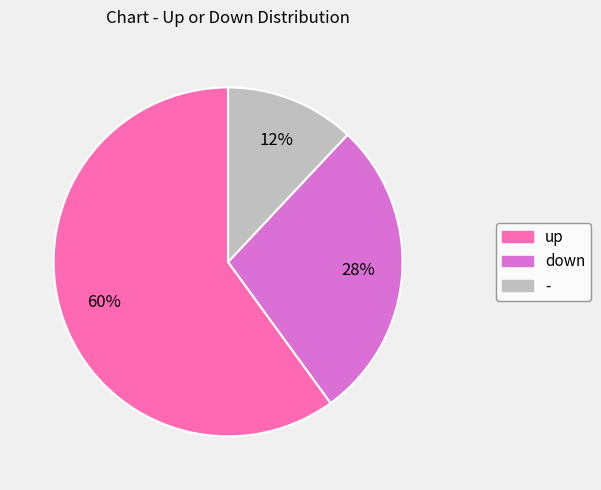

How many segments does this pie chart have?

3